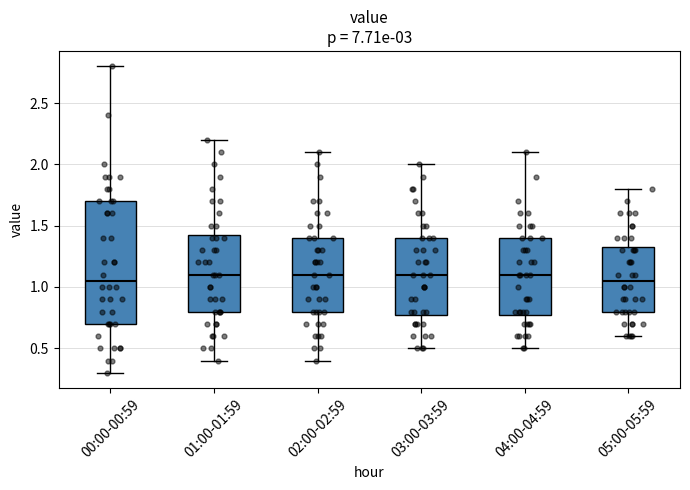

Reading left to right, transcribe this box plot: for each box, give where its median line is, the range the box spans, and where its two whiskers end, as read against the y-axis. The values are not printed on the chart, so give them approximately, as read against the axis.

00:00-00:59: median 1.05, box 0.70 to 1.70, whiskers 0.30 to 2.80
01:00-01:59: median 1.10, box 0.80 to 1.45, whiskers 0.40 to 2.20
02:00-02:59: median 1.10, box 0.80 to 1.40, whiskers 0.40 to 2.10
03:00-03:59: median 1.10, box 0.80 to 1.40, whiskers 0.50 to 2.00
04:00-04:59: median 1.10, box 0.80 to 1.40, whiskers 0.50 to 2.10
05:00-05:59: median 1.05, box 0.80 to 1.35, whiskers 0.60 to 1.80